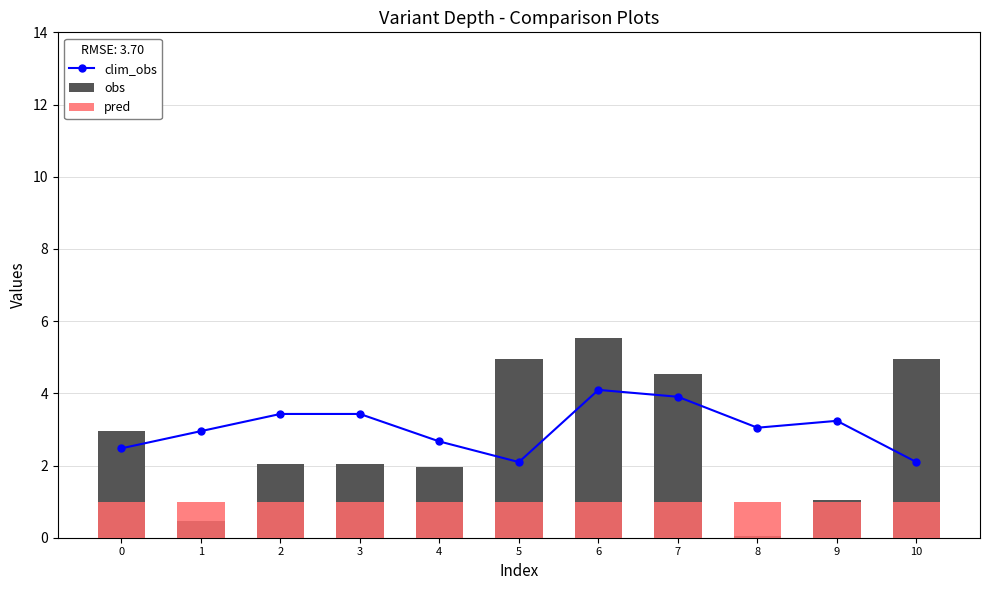

What is the value of the clim_obs bar at the 10th from the left?

3.2